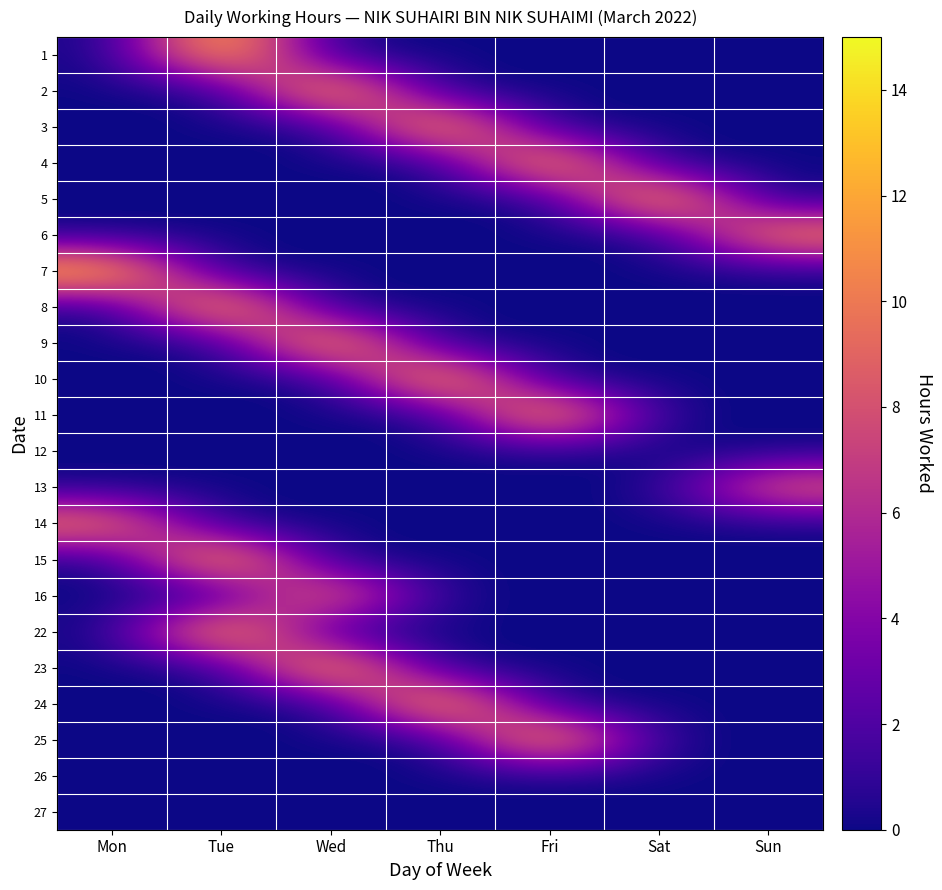

Which label corresponds to the largest value in the chart?

Sat